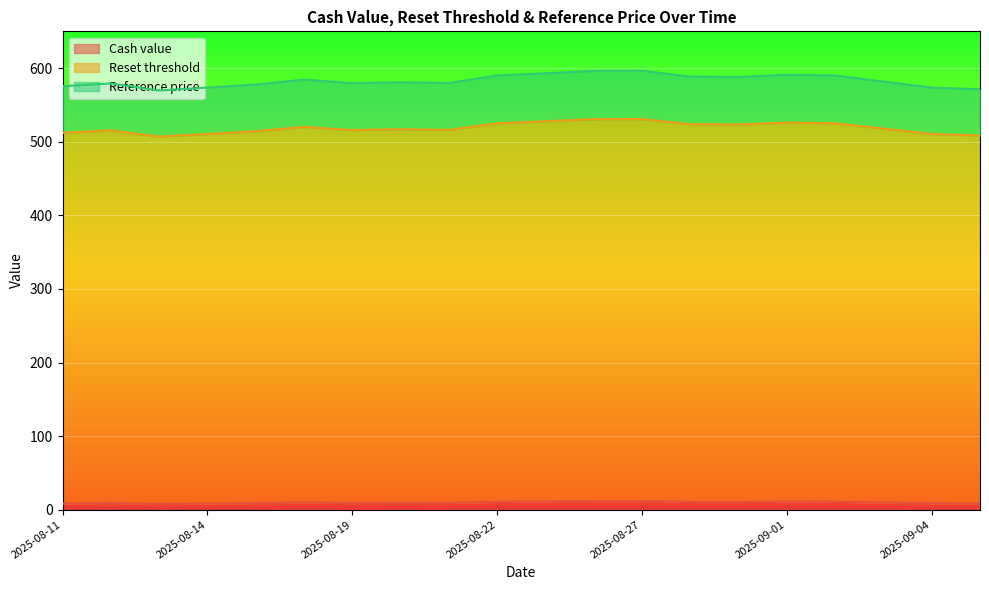

At which category is the sum across all series the highest?

2025-08-27